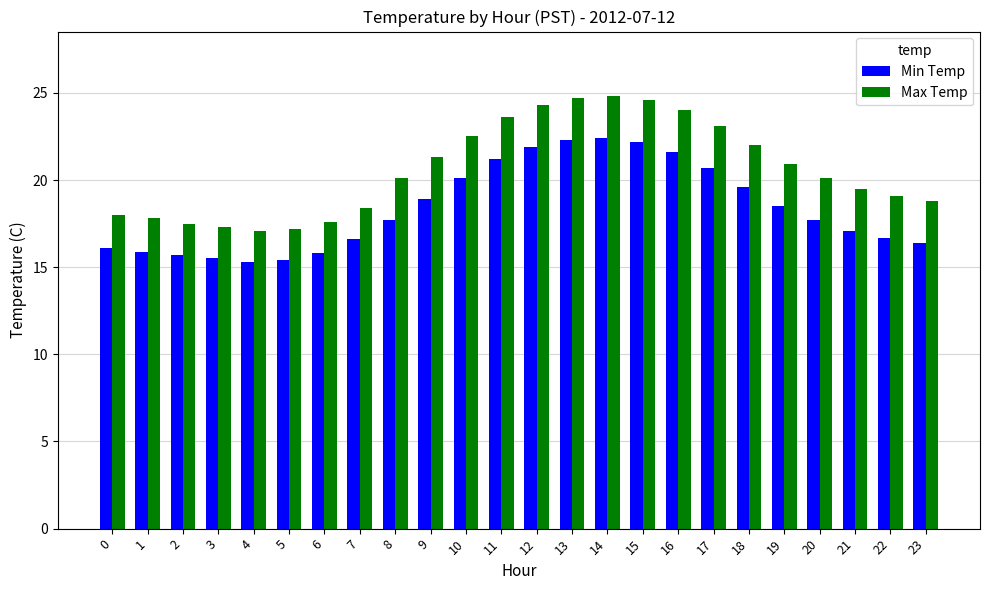

What are all the series names shown in the legend?

Min Temp, Max Temp